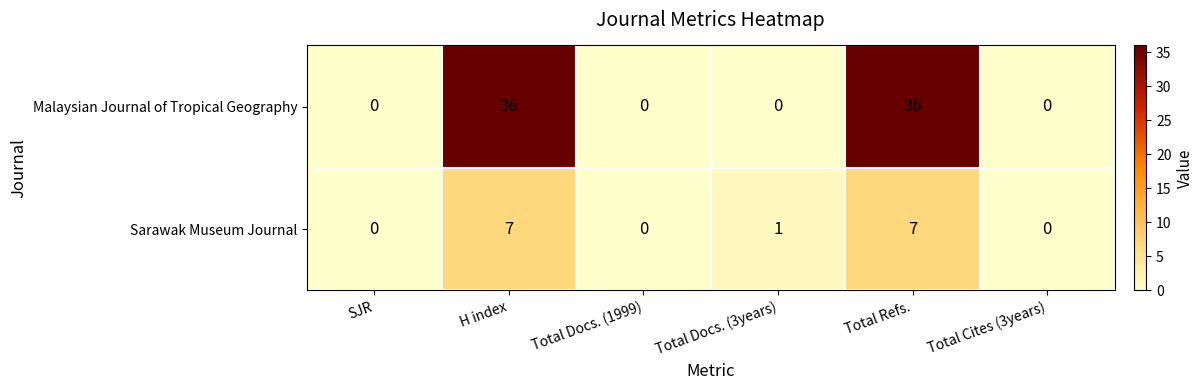

What is the sum of the Malaysian Journal of Tropical Geography values at Total Refs. and Total Docs. (3years)?

36